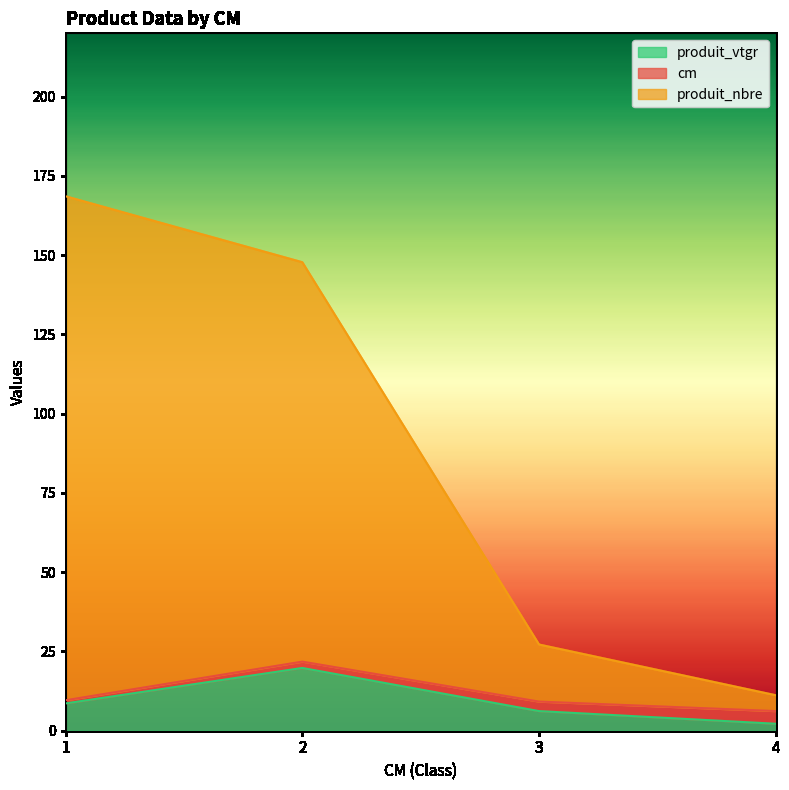

What is the average value of the produit_vtgr series?

9.2